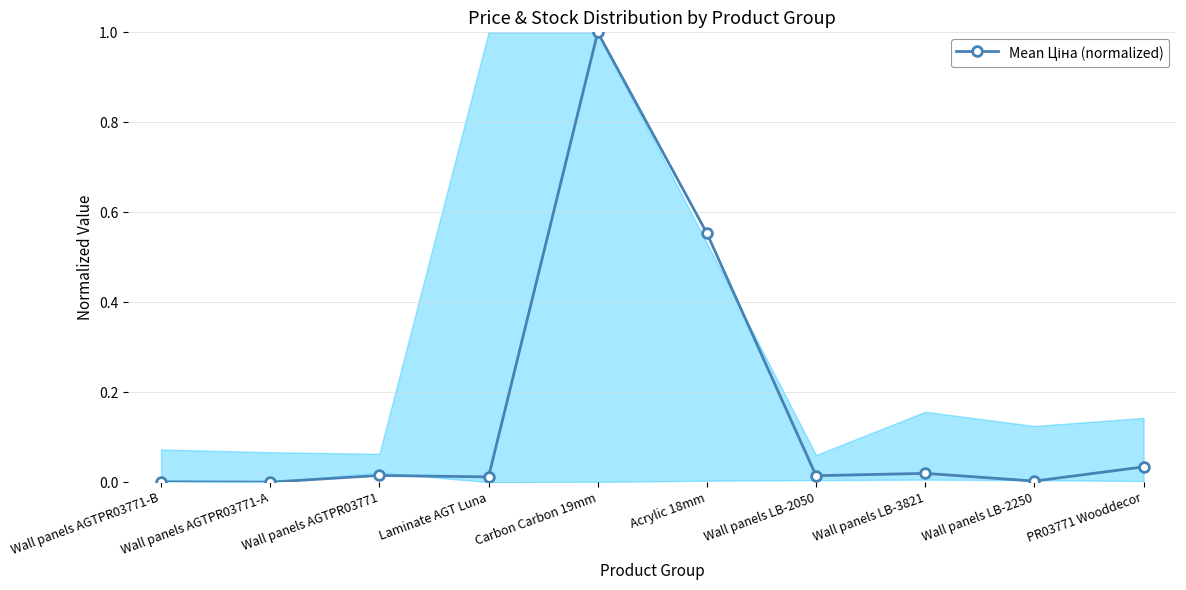

What is the sum of all values?

1.7